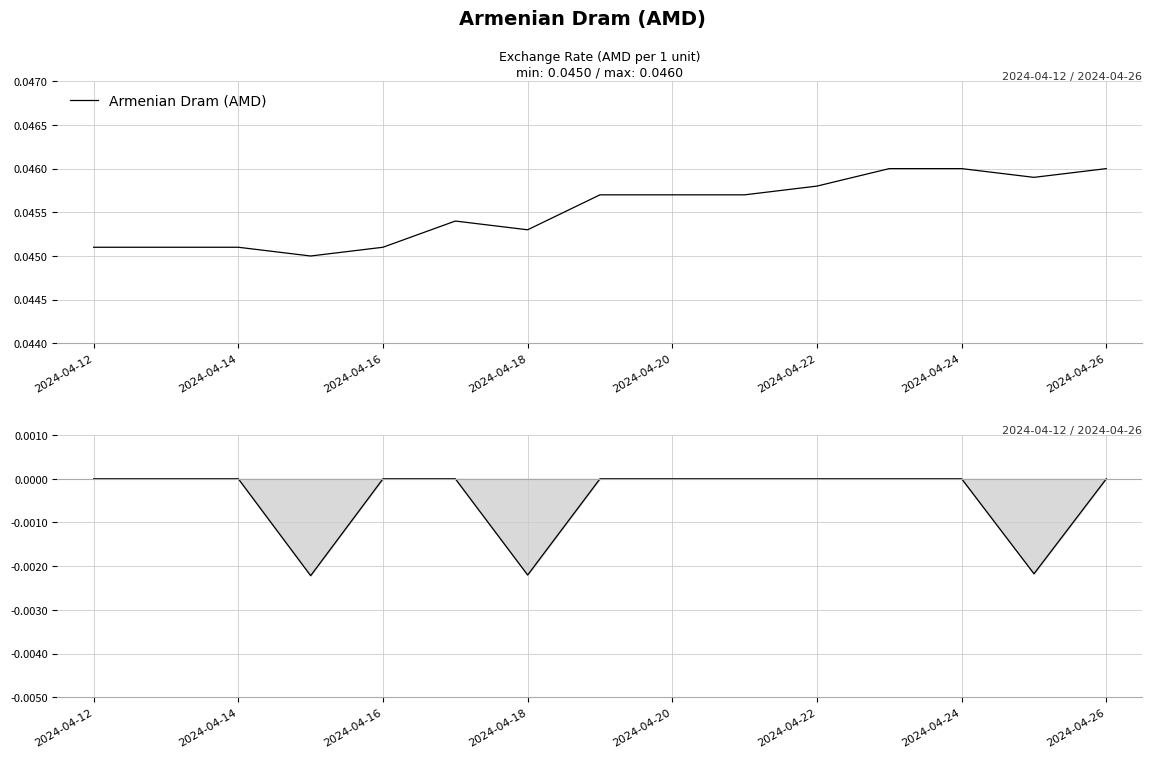

How many categories are shown in the chart?

15